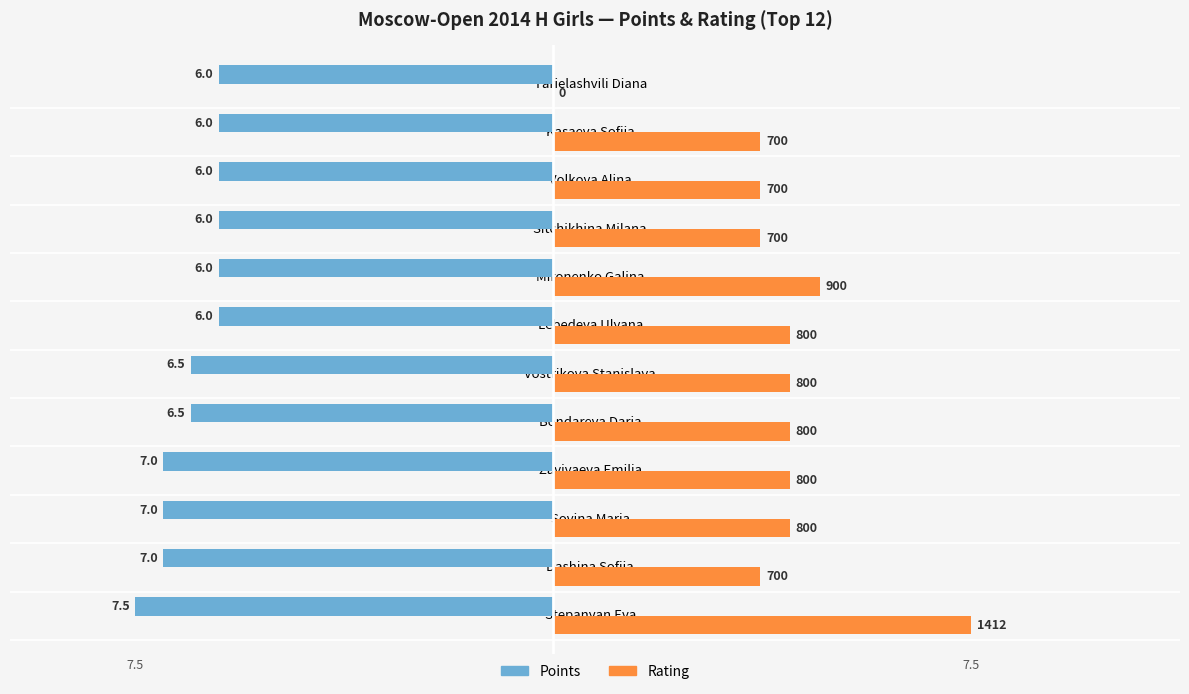

What are all the series names shown in the legend?

Points, Rating